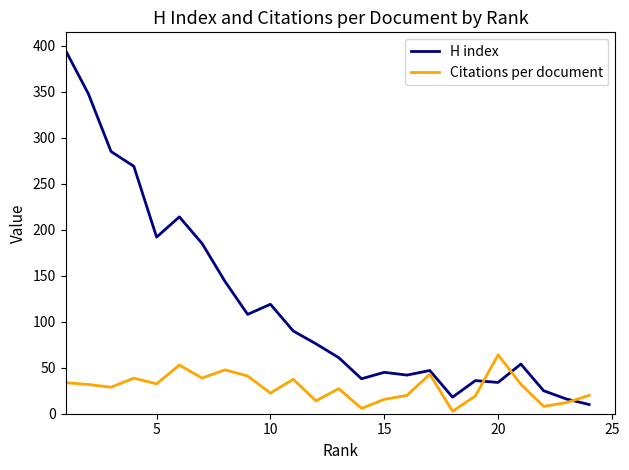

Which series has the largest total across all categories?

H index